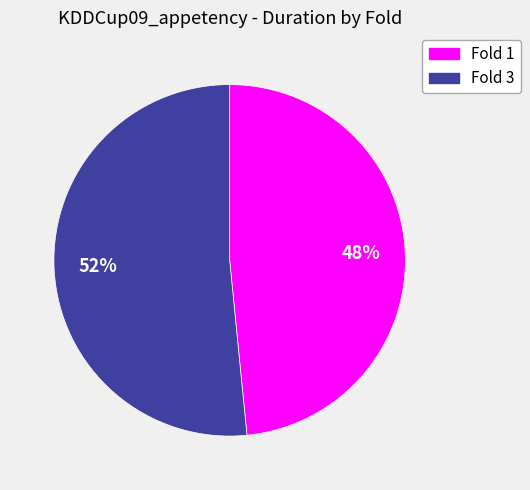

To the nearest percent, what is the combined percentage of Fold 1 and Fold 3?

100%